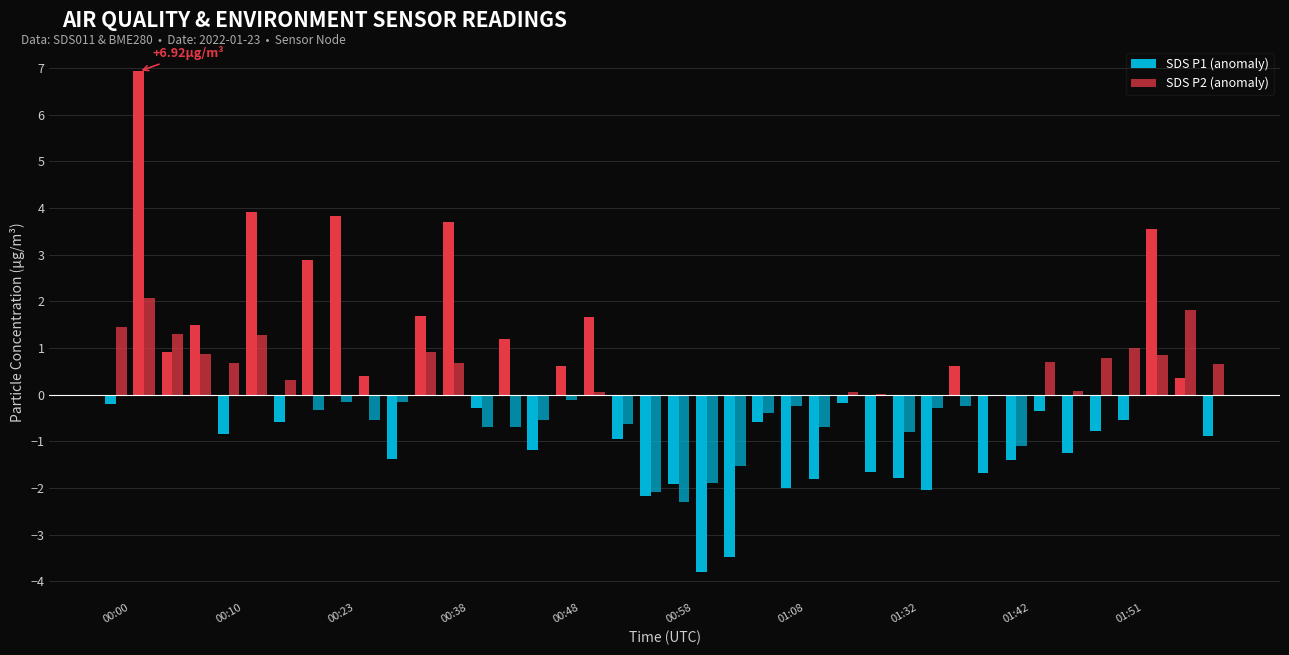

What is the minimum value for SDS P1 (anomaly)?

-3.8